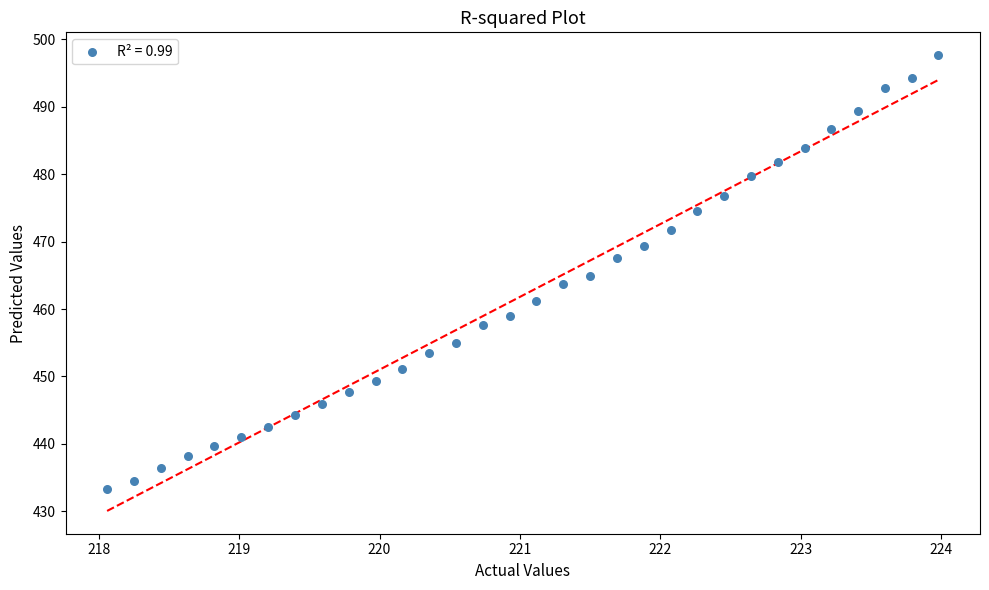

What is the range of X values (max minus min)?

5.9